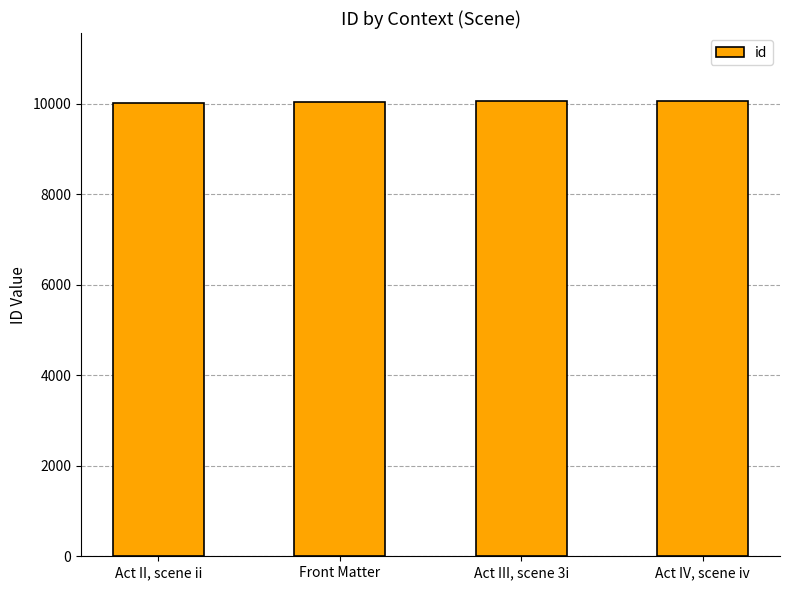

Rank the categories by value from lowest to highest.

Act II, scene ii, Front Matter, Act III, scene 3i, Act IV, scene iv